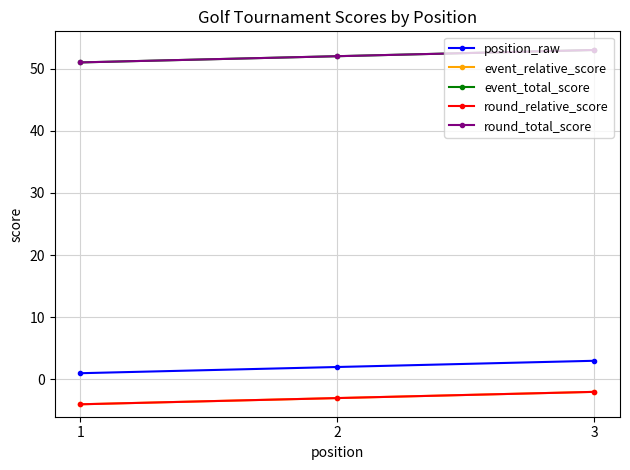

Does the chart have visible grid lines?

Yes